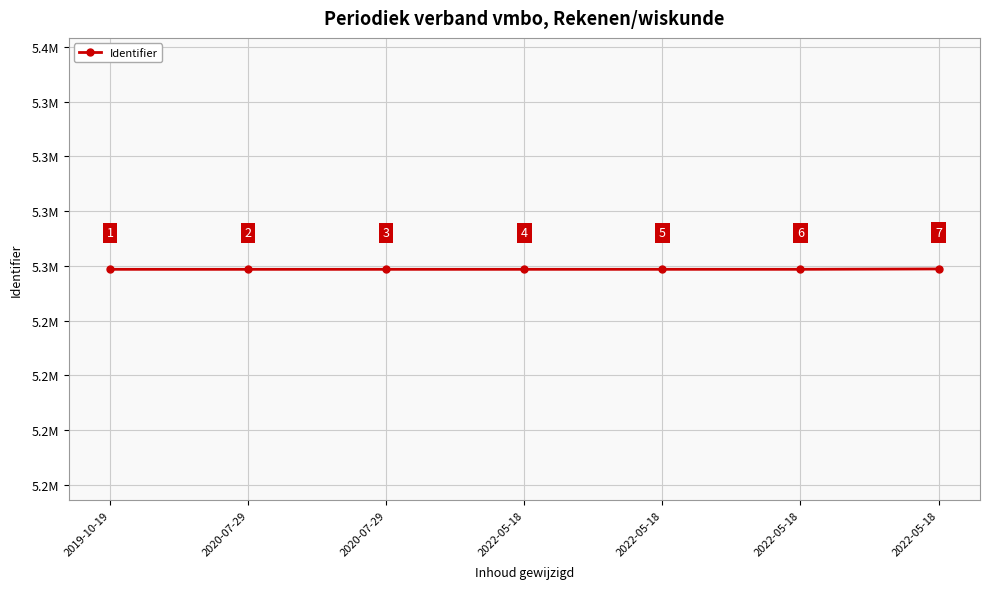

Does the chart have visible grid lines?

Yes